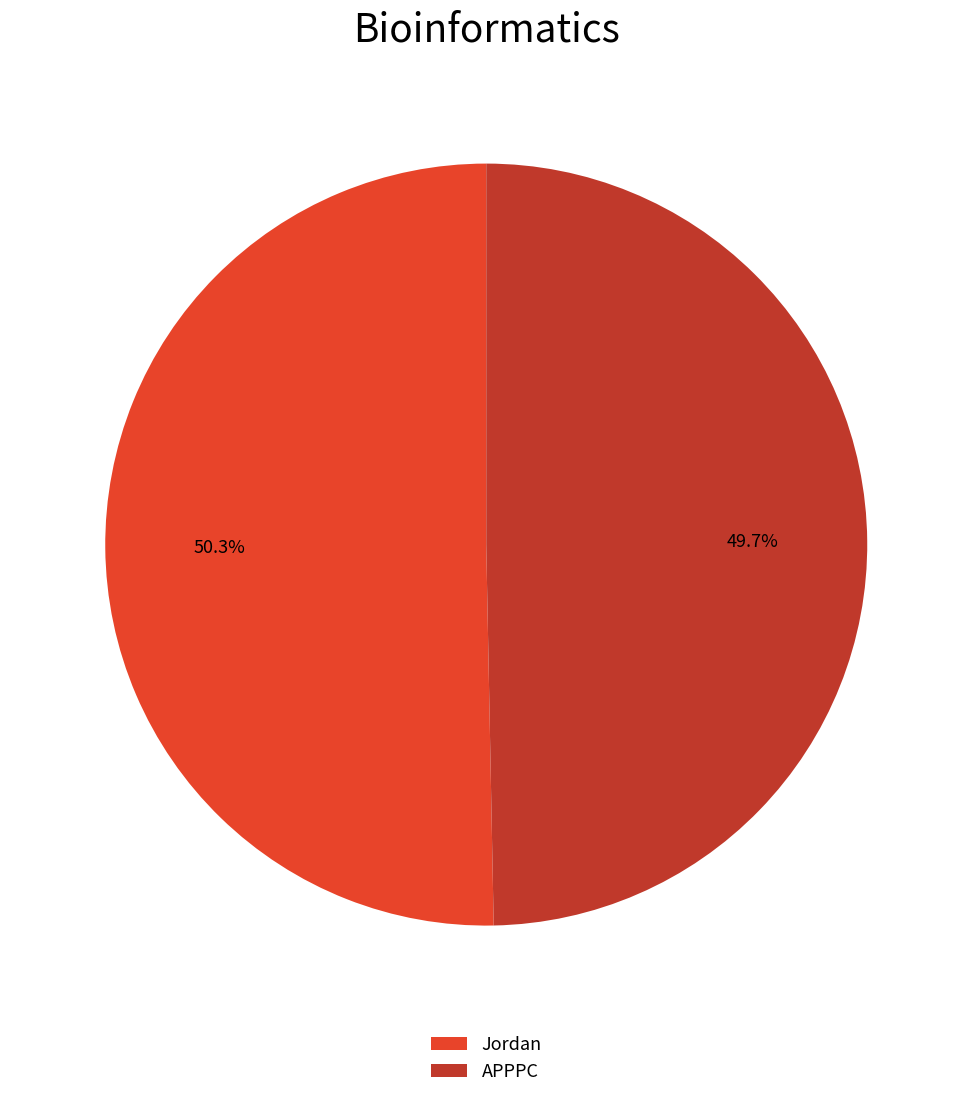

Does any single category account for the majority?

Yes